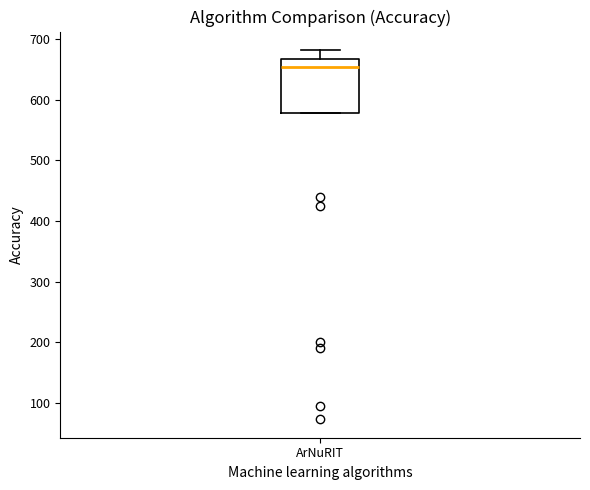

Transcribe this box plot: give where the median line is, the range the box spans, and where the two whiskers end, as read against the y-axis. The values are not printed on the chart, so give them approximately, as read against the axis.

median 650, box 580 to 670, whiskers 580 to 680